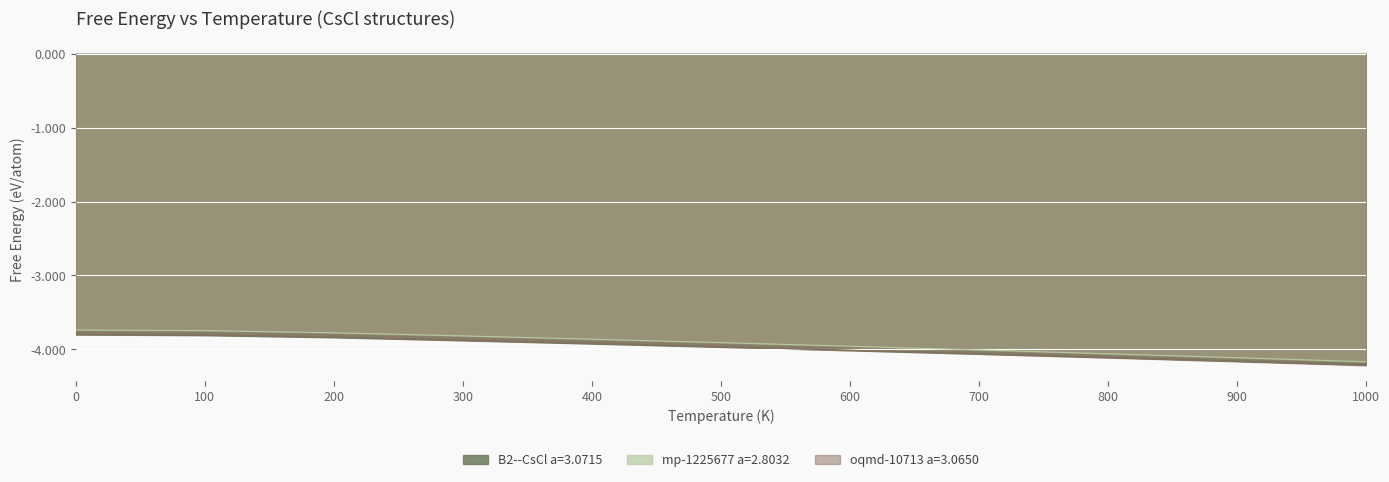

How many lines are shown in the chart?

3